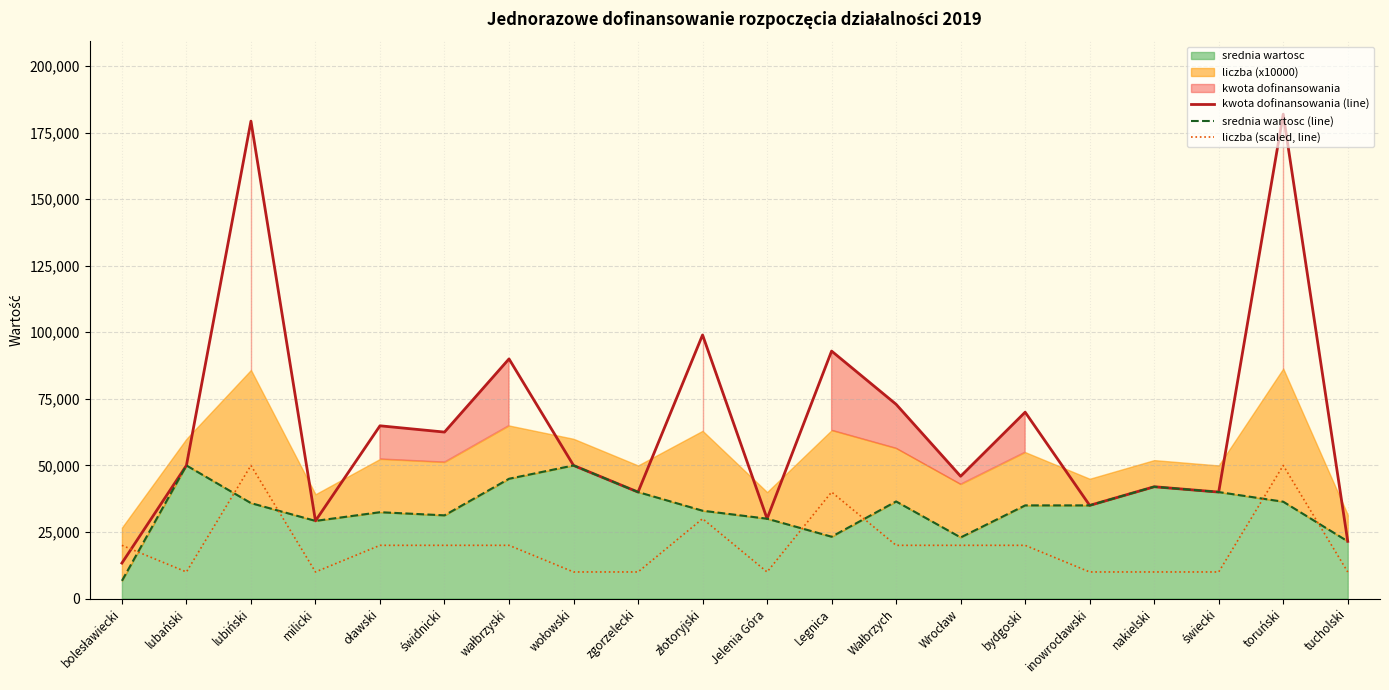

How many lines are shown in the chart?

3